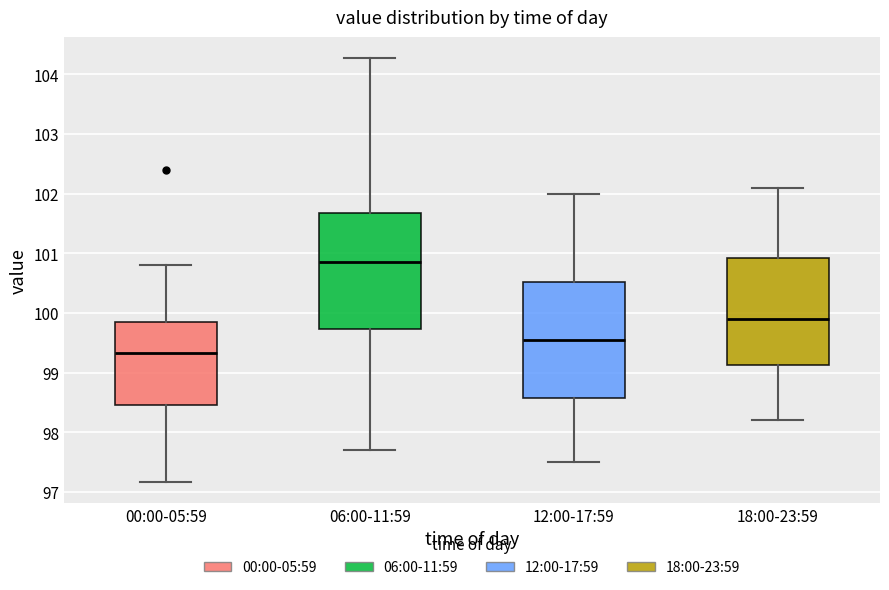

Reading left to right, transcribe this box plot: for each box, give where its median line is, the range the box spans, and where its two whiskers end, as read against the y-axis. The values are not printed on the chart, so give them approximately, as read against the axis.

00:00-05:59: median 99.3, box 98.5 to 99.8, whiskers 97.2 to 100.8
06:00-11:59: median 100.9, box 99.7 to 101.7, whiskers 97.7 to 104.3
12:00-17:59: median 99.6, box 98.6 to 100.5, whiskers 97.5 to 102.0
18:00-23:59: median 99.9, box 99.1 to 100.9, whiskers 98.2 to 102.1